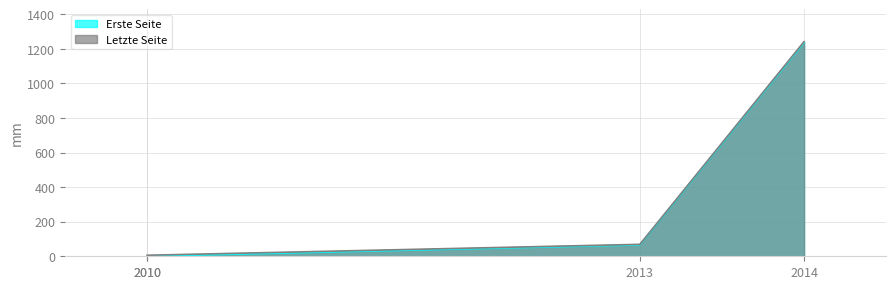

True or false: Erste Seite has a value of 1 at 2010.

True